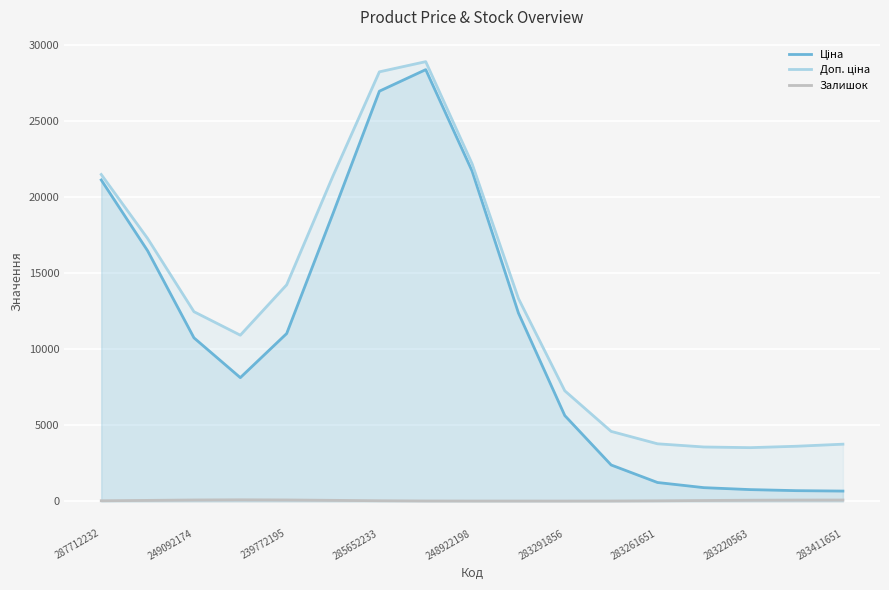

List the series in order of their peak value, highest first.

Доп. ціна, Ціна, Залишок